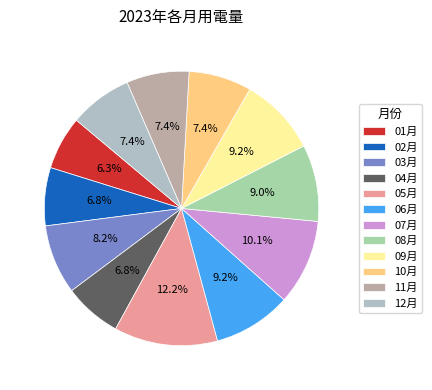

The 05月 slice represents 12% of the pie. True or false?

True